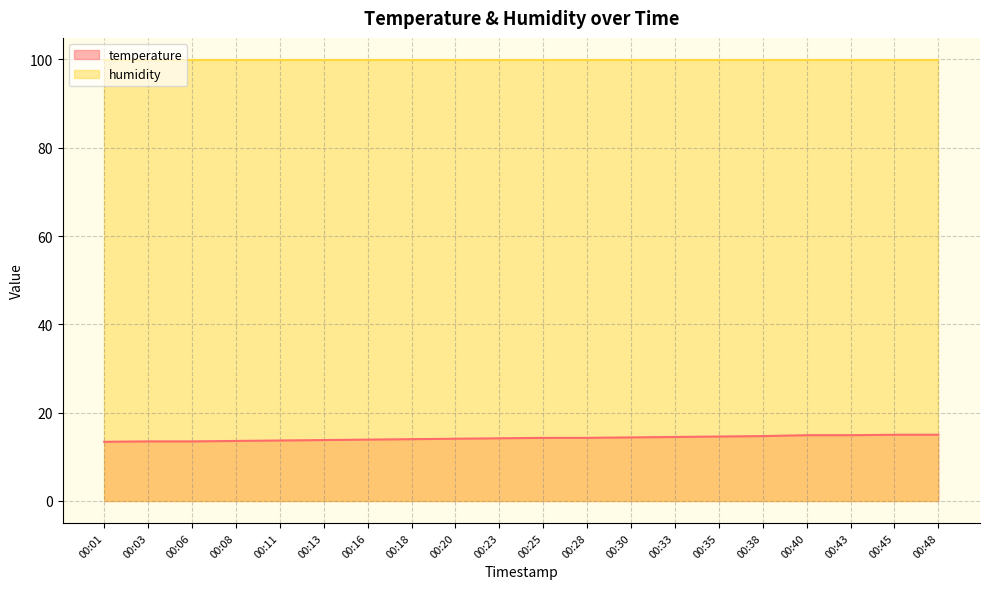

Rank the categories by value from lowest to highest.

00:01, 00:03, 00:06, 00:08, 00:11, 00:13, 00:16, 00:18, 00:20, 00:23, 00:25, 00:28, 00:30, 00:33, 00:35, 00:38, 00:40, 00:43, 00:45, 00:48